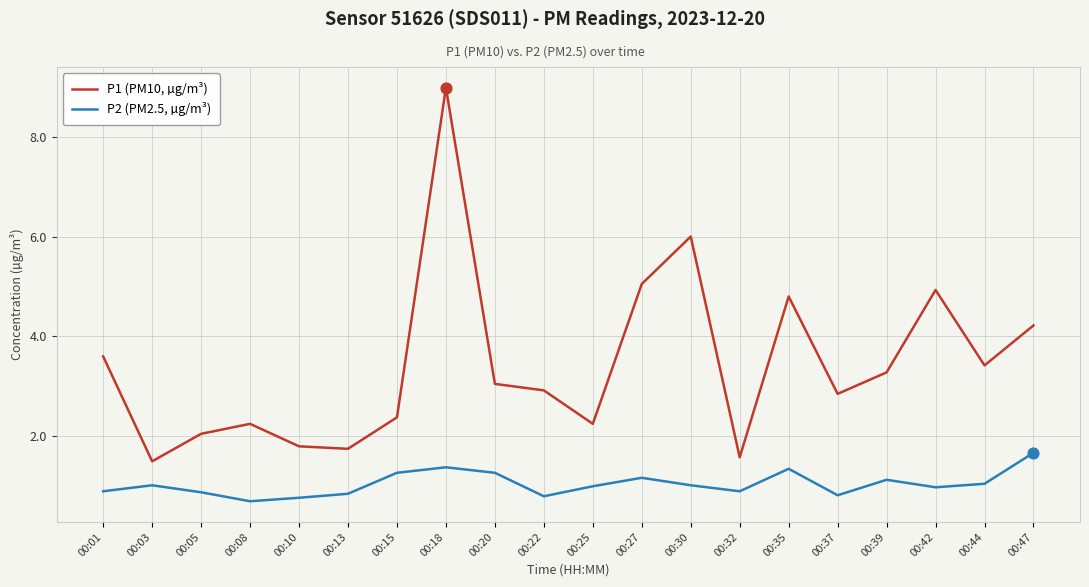

Which series has the largest total across all categories?

P1 (PM10, µg/m³)